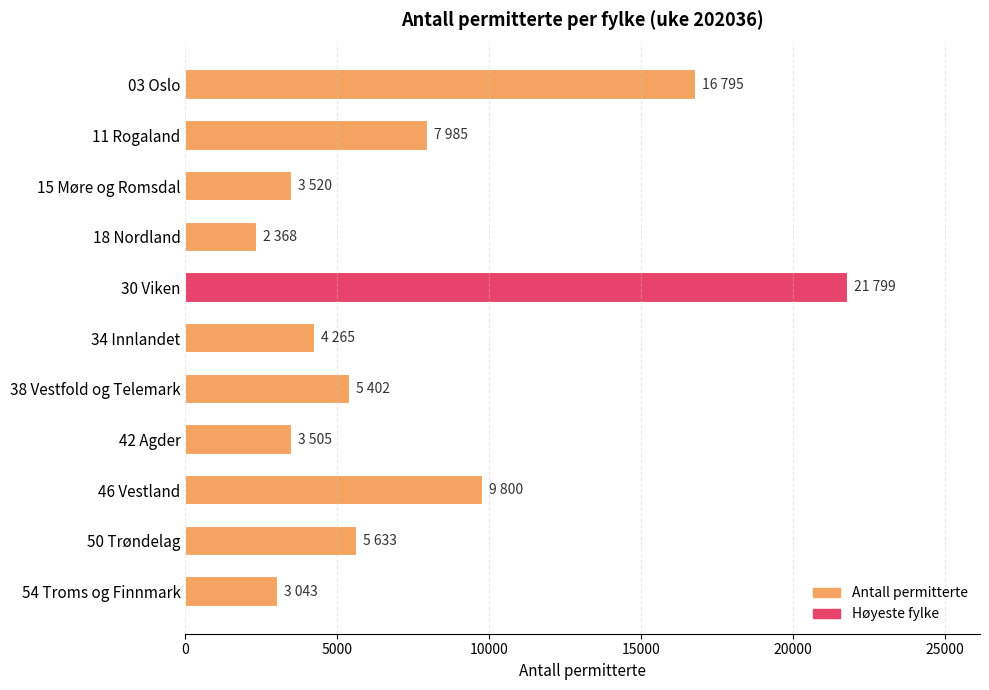

What is the difference between the maximum and minimum values?

19431